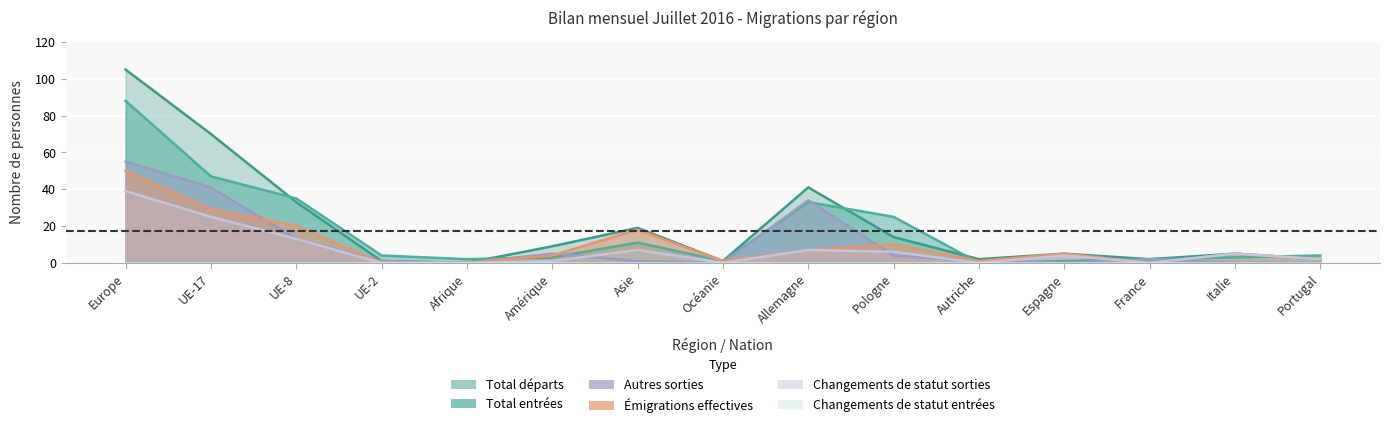

What is the label of the 5th point from the left?

Afrique